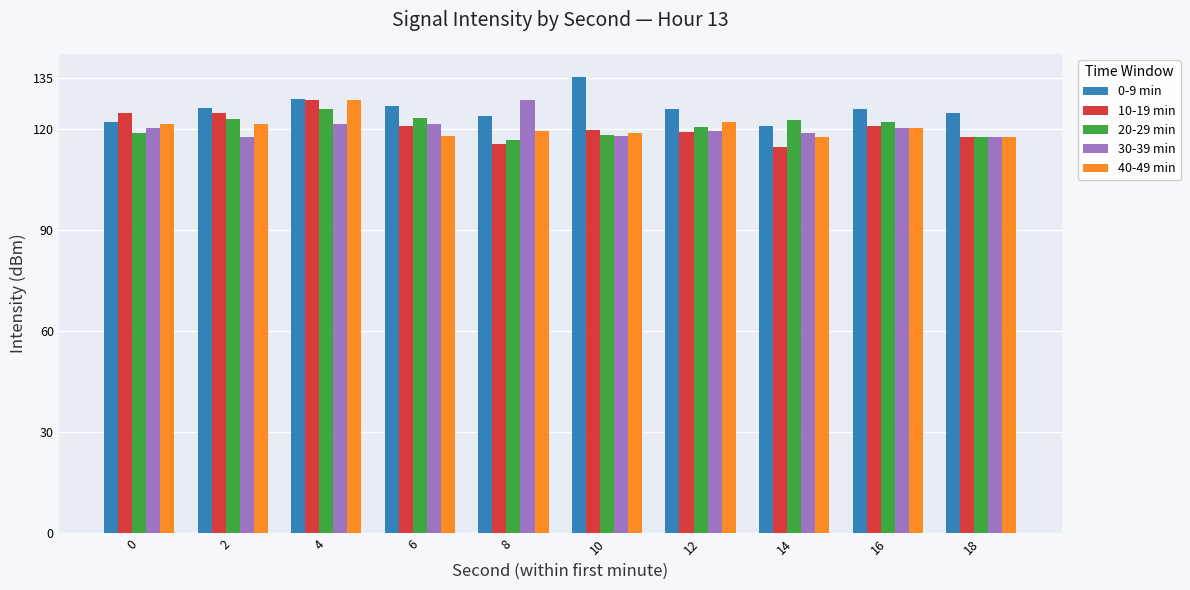

How many series are shown in this chart?

5